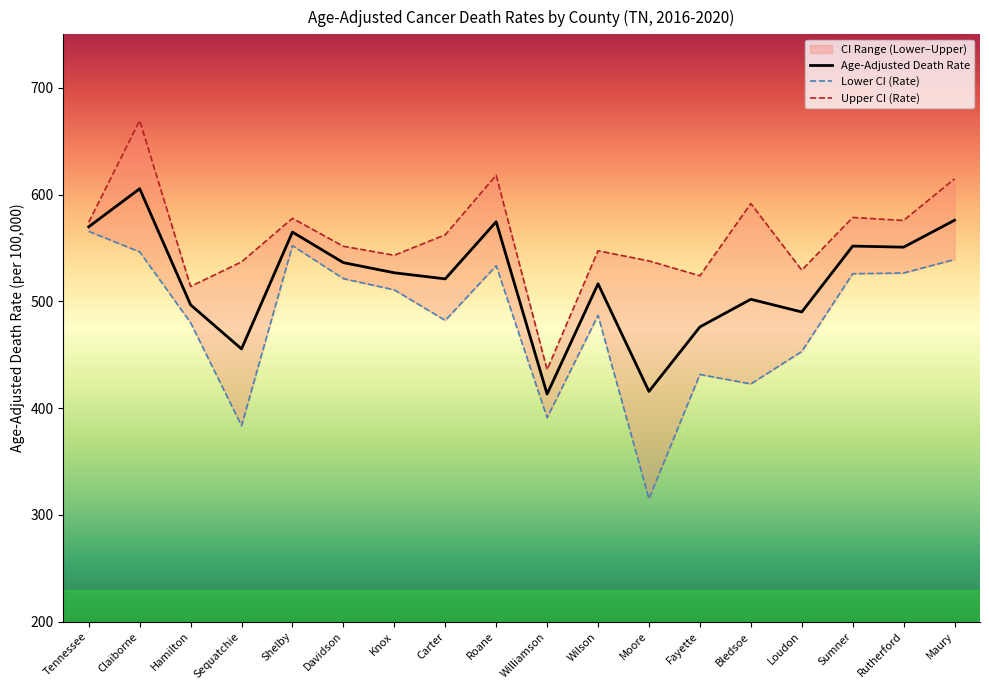

In Upper CI (Rate), how many points are lower than both neighbors (excluding endpoints)?

6